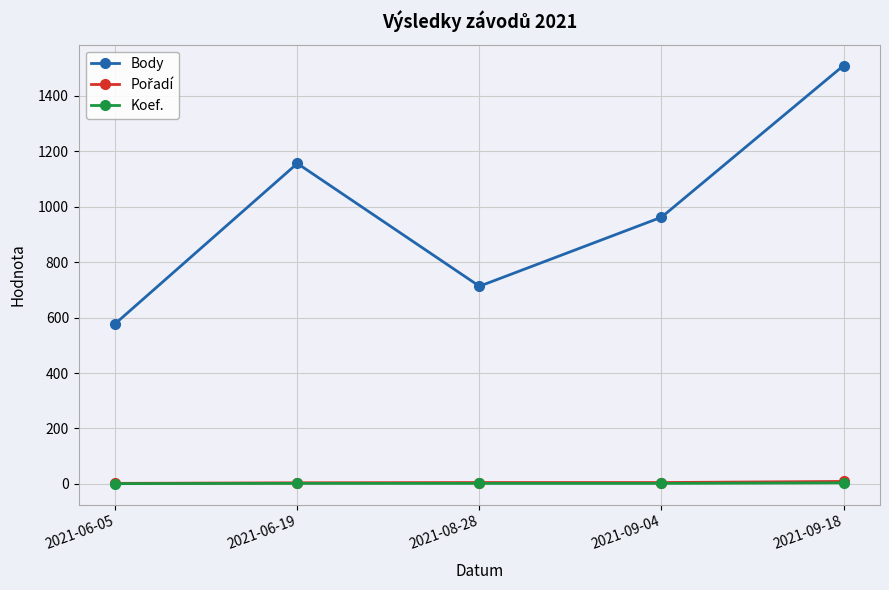

Between 2021-06-05 and 2021-09-04, which series saw the biggest shift?

Body